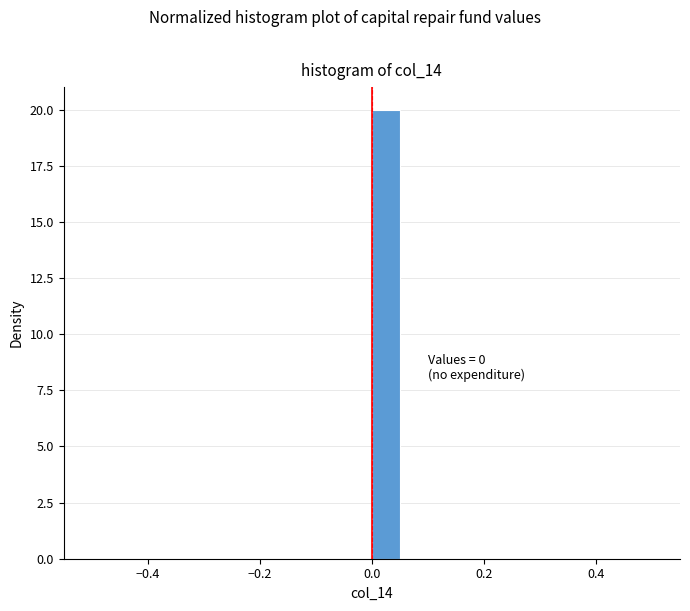

Around what value on the x-axis is the tallest bar? Give the approximate position of its centre, as read against the axis.

0.02